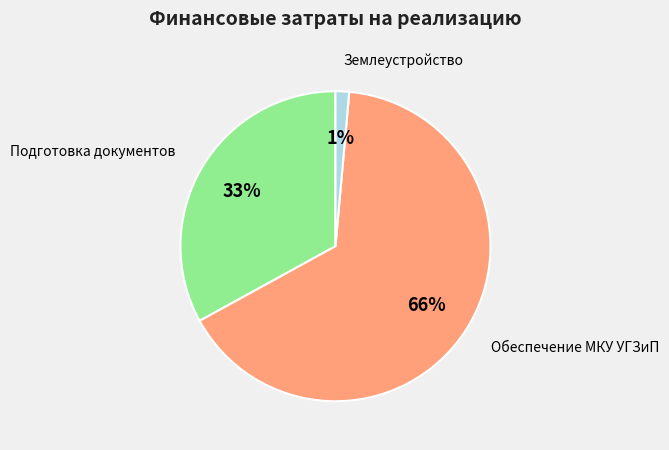

Is there any slice that represents more than half of the pie?

Yes